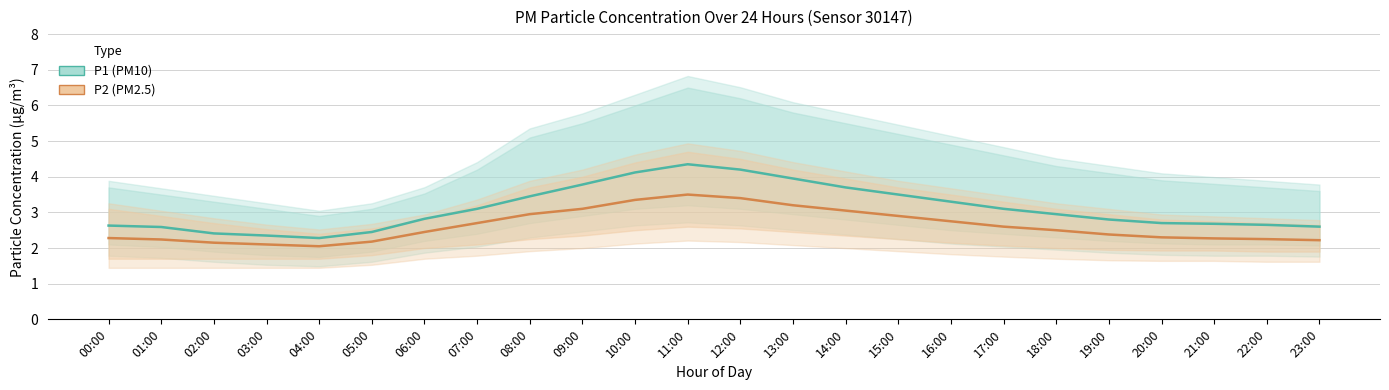

What is the sum of the P2 (PM2.5) values at 17:00 and 16:00?

5.3